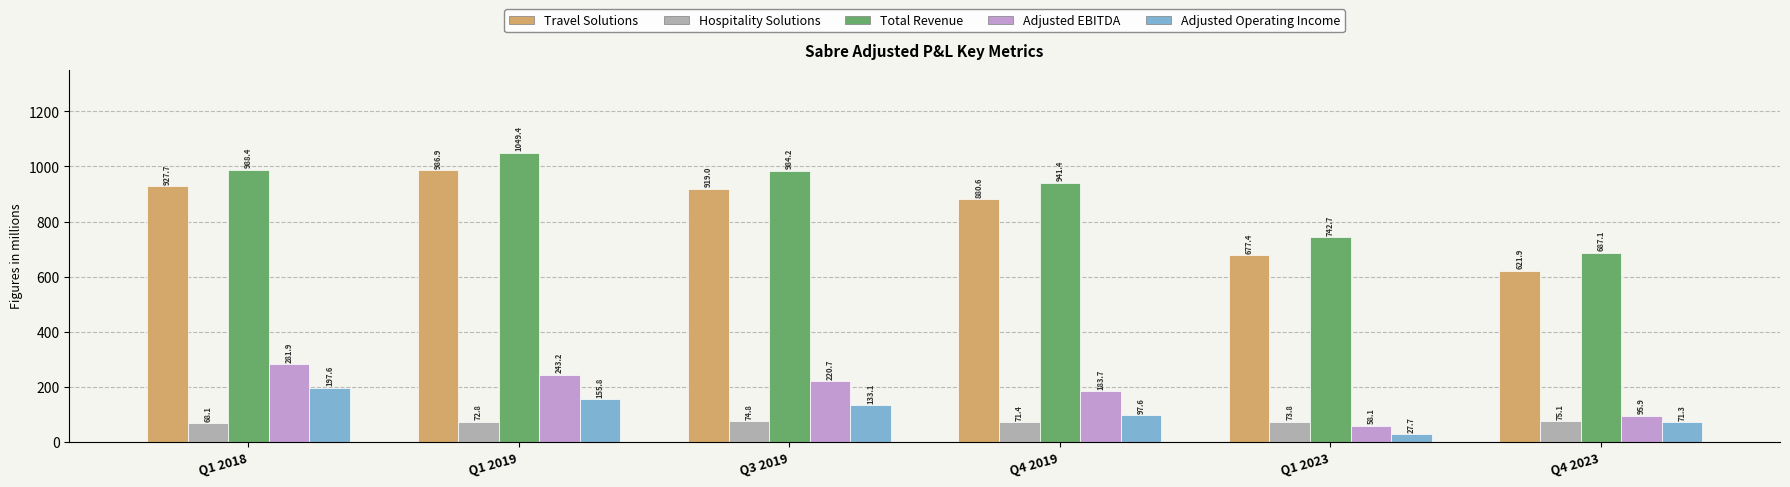

Rank the categories by Total Revenue value from highest to lowest.

Q1 2019, Q1 2018, Q3 2019, Q4 2019, Q1 2023, Q4 2023